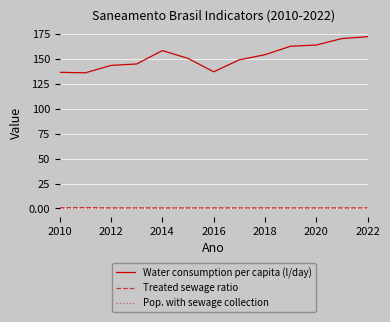

What is the greatest value displayed?

172.1